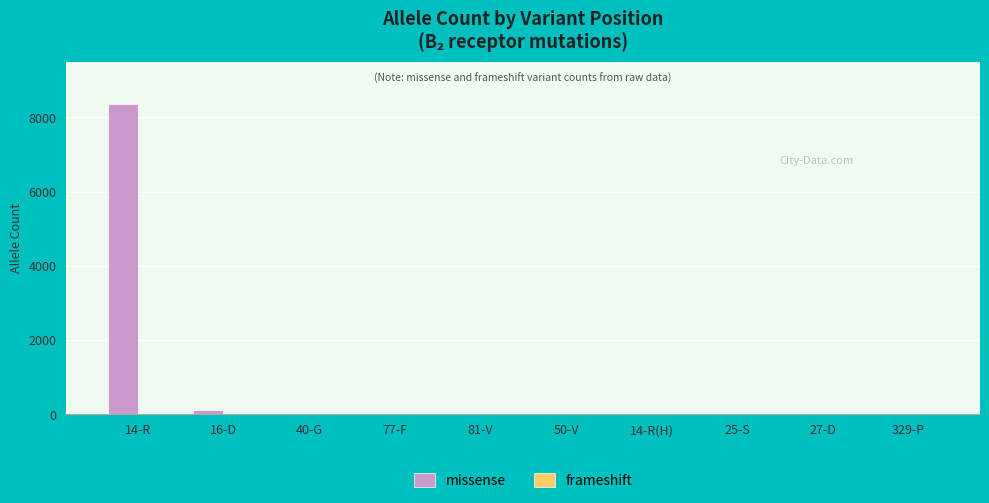

Which series has the largest total across all categories?

missense